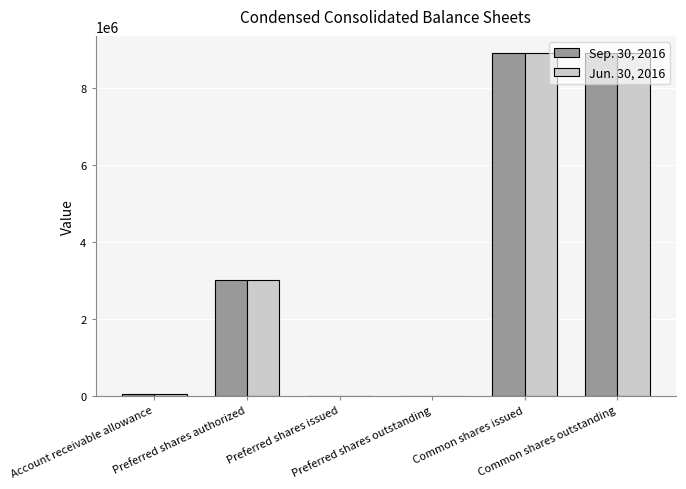

What is the maximum value shown in the chart?

8898000